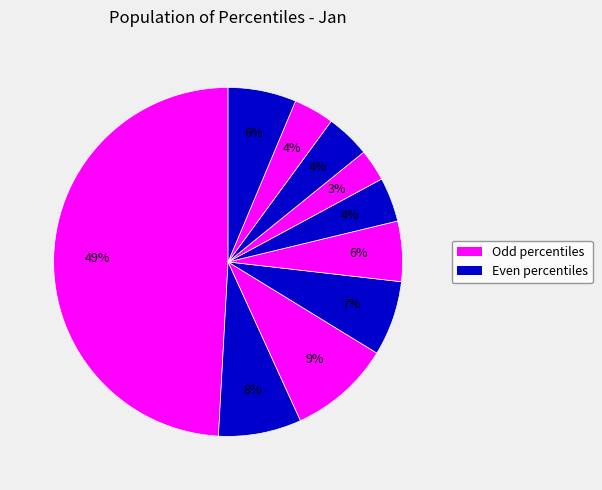

How many slices are in this pie chart?

10